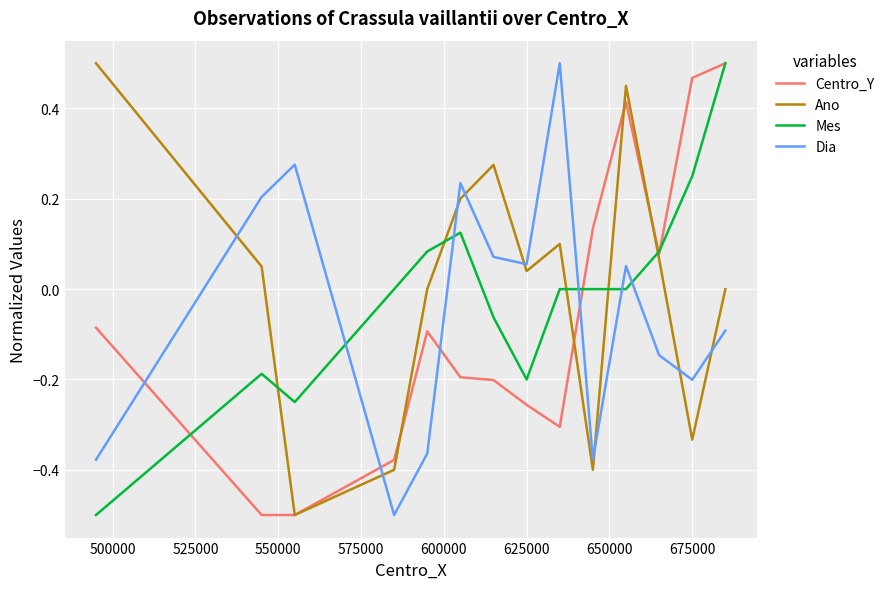

True or false: Mes and Ano intersect in this chart.

True